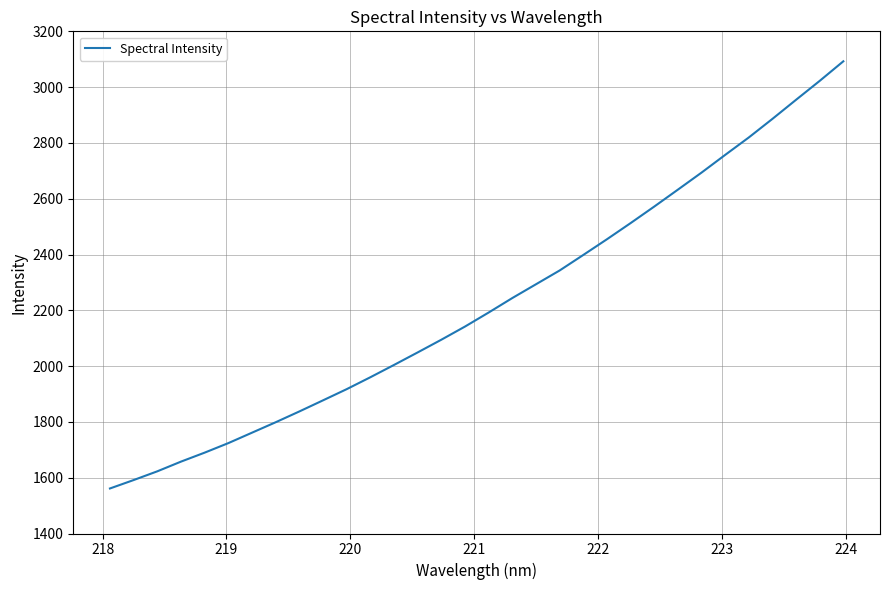

True or false: the data has more than 0 interior local peaks.

False